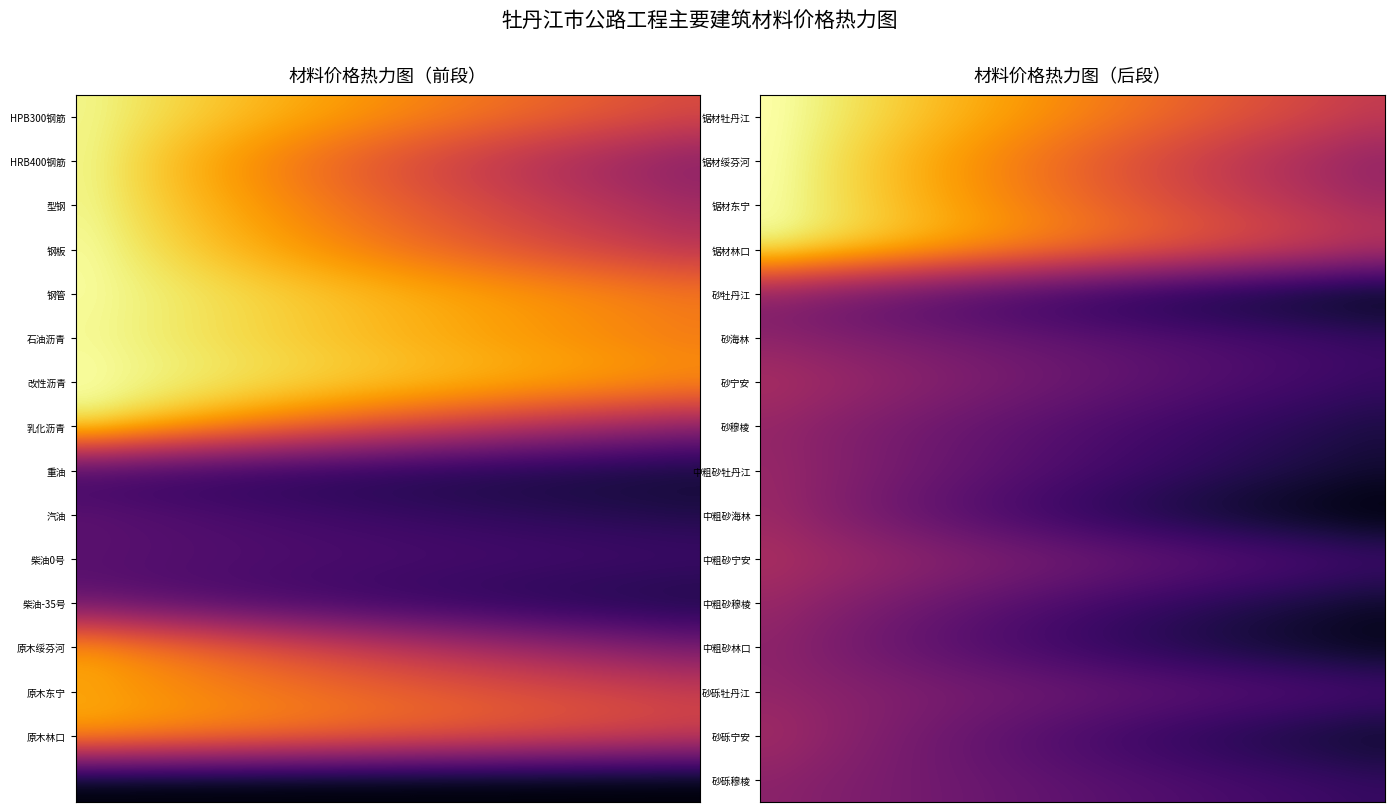

Reading left to right, what are all the values shown in this chart?

锯材牡丹江: 7.5	7.3	7.1	7.0	6.8	6.7	6.5	6.4	6.2	6.1	5.9	5.8	5.7	5.5	5.4	5.3	5.2	5.0	4.9	4.8
锯材绥芬河: 7.5	7.2	7.0	6.8	6.6	6.3	6.1	5.9	5.8	5.6	5.4	5.2	5.0	4.9	4.7	4.6	4.4	4.3	4.2	4.0
锯材东宁: 7.4	7.2	7.0	6.8	6.6	6.4	6.3	6.1	5.9	5.7	5.6	5.4	5.3	5.1	5.0	4.8	4.7	4.6	4.4	4.3
锯材林口: 7.4	7.2	7.0	6.9	6.7	6.6	6.4	6.3	6.1	6.0	5.9	5.7	5.6	5.5	5.3	5.2	5.1	5.0	4.9	4.8
砂牡丹江: 3.7	3.6	3.5	3.3	3.2	3.1	3.0	2.9	2.8	2.7	2.6	2.5	2.4	2.3	2.2	2.2	2.1	2.0	1.9	1.9
砂海林: 3.9	3.9	3.8	3.7	3.7	3.6	3.6	3.5	3.4	3.4	3.3	3.3	3.2	3.2	3.1	3.1	3.0	3.0	2.9	2.9
砂宁安: 4.4	4.3	4.2	4.1	4.0	3.9	3.8	3.8	3.7	3.6	3.5	3.4	3.4	3.3	3.2	3.1	3.1	3.0	2.9	2.9
砂穆棱: 4.0	3.9	3.8	3.7	3.6	3.5	3.4	3.4	3.3	3.2	3.1	3.0	2.9	2.9	2.8	2.7	2.7	2.6	2.5	2.5
中粗砂牡丹江: 4.1	4.0	3.9	3.8	3.6	3.5	3.4	3.3	3.2	3.1	3.1	3.0	2.9	2.8	2.7	2.6	2.6	2.5	2.4	2.3
中粗砂海林: 4.1	3.9	3.8	3.6	3.5	3.3	3.2	3.0	2.9	2.8	2.7	2.5	2.4	2.3	2.2	2.1	2.0	2.0	1.9	1.8
中粗砂宁安: 4.4	4.3	4.2	4.2	4.1	4.0	3.9	3.9	3.8	3.7	3.6	3.6	3.5	3.4	3.4	3.3	3.3	3.2	3.1	3.1
中粗砂穆棱: 4.1	4.0	3.9	3.7	3.6	3.5	3.4	3.3	3.2	3.1	3.0	2.9	2.8	2.7	2.6	2.5	2.5	2.4	2.3	2.2
中粗砂林口: 3.9	3.8	3.7	3.5	3.4	3.3	3.2	3.1	3.0	2.9	2.8	2.7	2.6	2.5	2.4	2.3	2.2	2.2	2.1	2.0
砂砾牡丹江: 4.0	4.0	3.9	3.9	3.8	3.8	3.7	3.7	3.6	3.6	3.6	3.5	3.5	3.4	3.4	3.3	3.3	3.3	3.2	3.2
砂砾宁安: 4.3	4.1	4.0	3.8	3.7	3.6	3.4	3.3	3.2	3.1	3.0	2.9	2.8	2.7	2.6	2.5	2.4	2.3	2.2	2.1
砂砾穆棱: 3.9	3.9	3.8	3.7	3.7	3.6	3.5	3.5	3.4	3.4	3.3	3.2	3.2	3.1	3.1	3.0	3.0	2.9	2.9	2.8